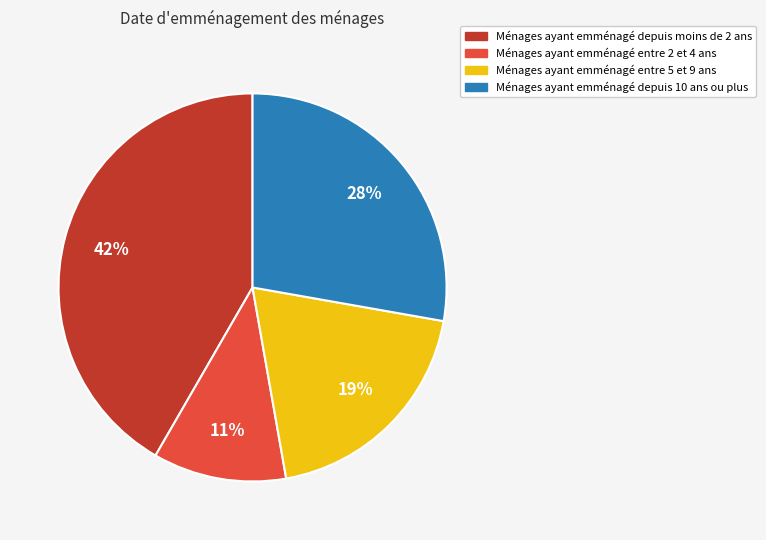

The Ménages ayant emménagé depuis 10 ans ou plus slice represents 34% of the pie. True or false?

False